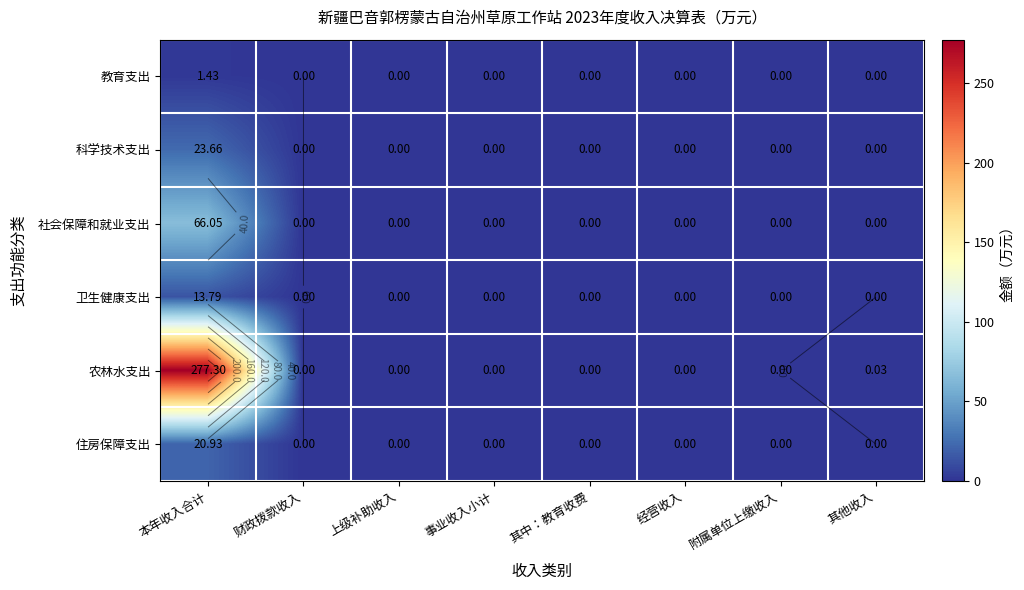

The 住房保障支出 series shows 0.0 at 上级补助收入. True or false?

True